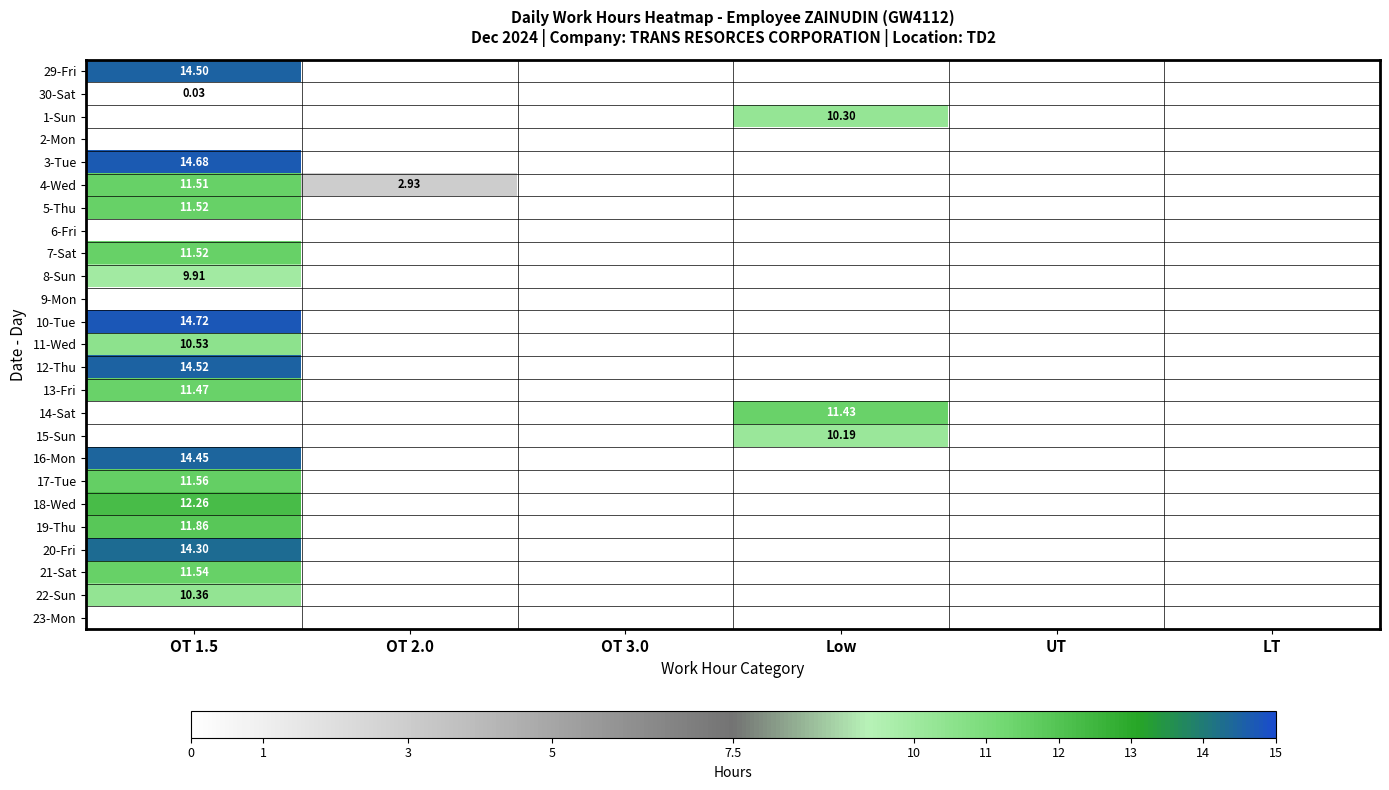

What is the difference between the maximum and minimum values in the 8-Sun series?

9.9